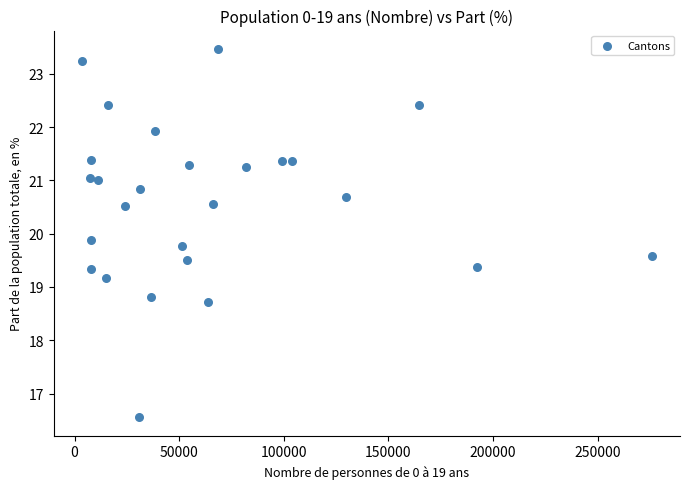

What is the range of Y values (max minus min)?

6.9